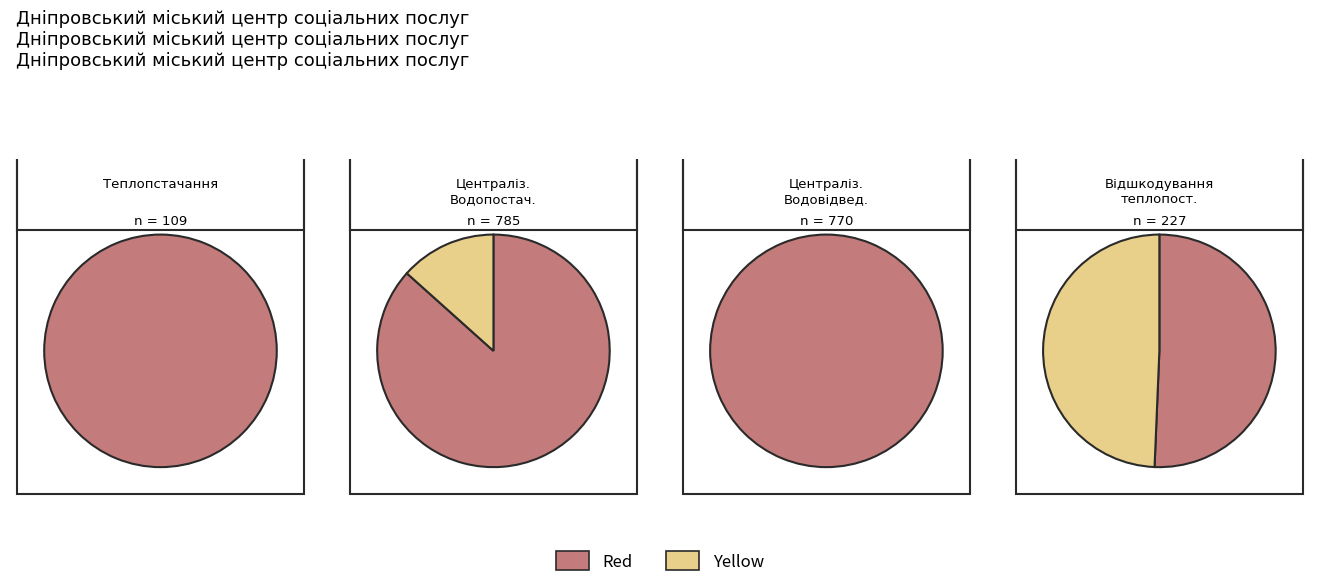

What is the difference between the highest and lowest values at 1?

762